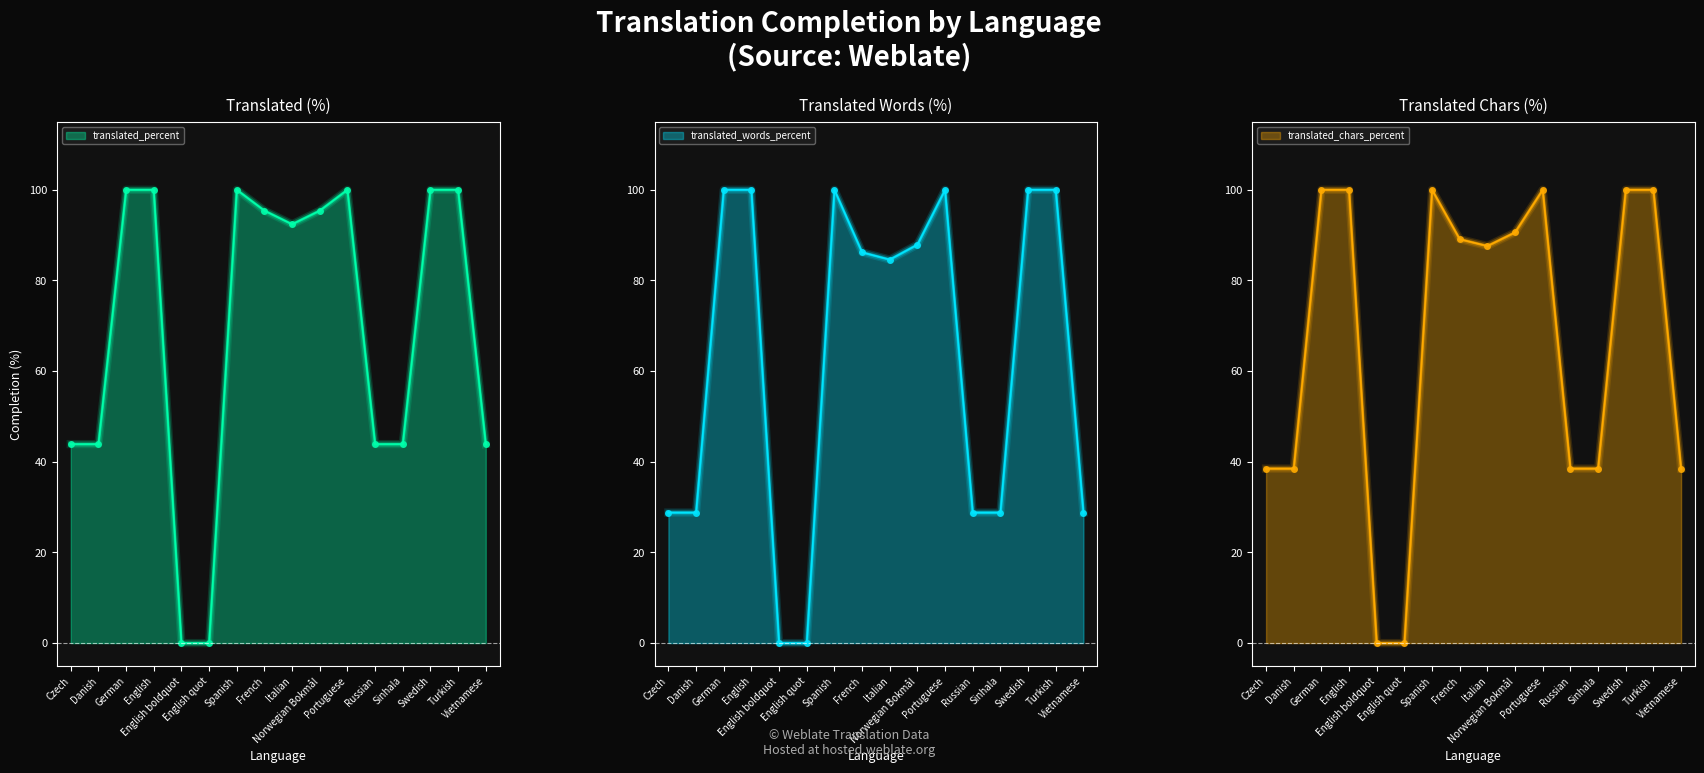

Which series has the largest total across all categories?

translated_percent